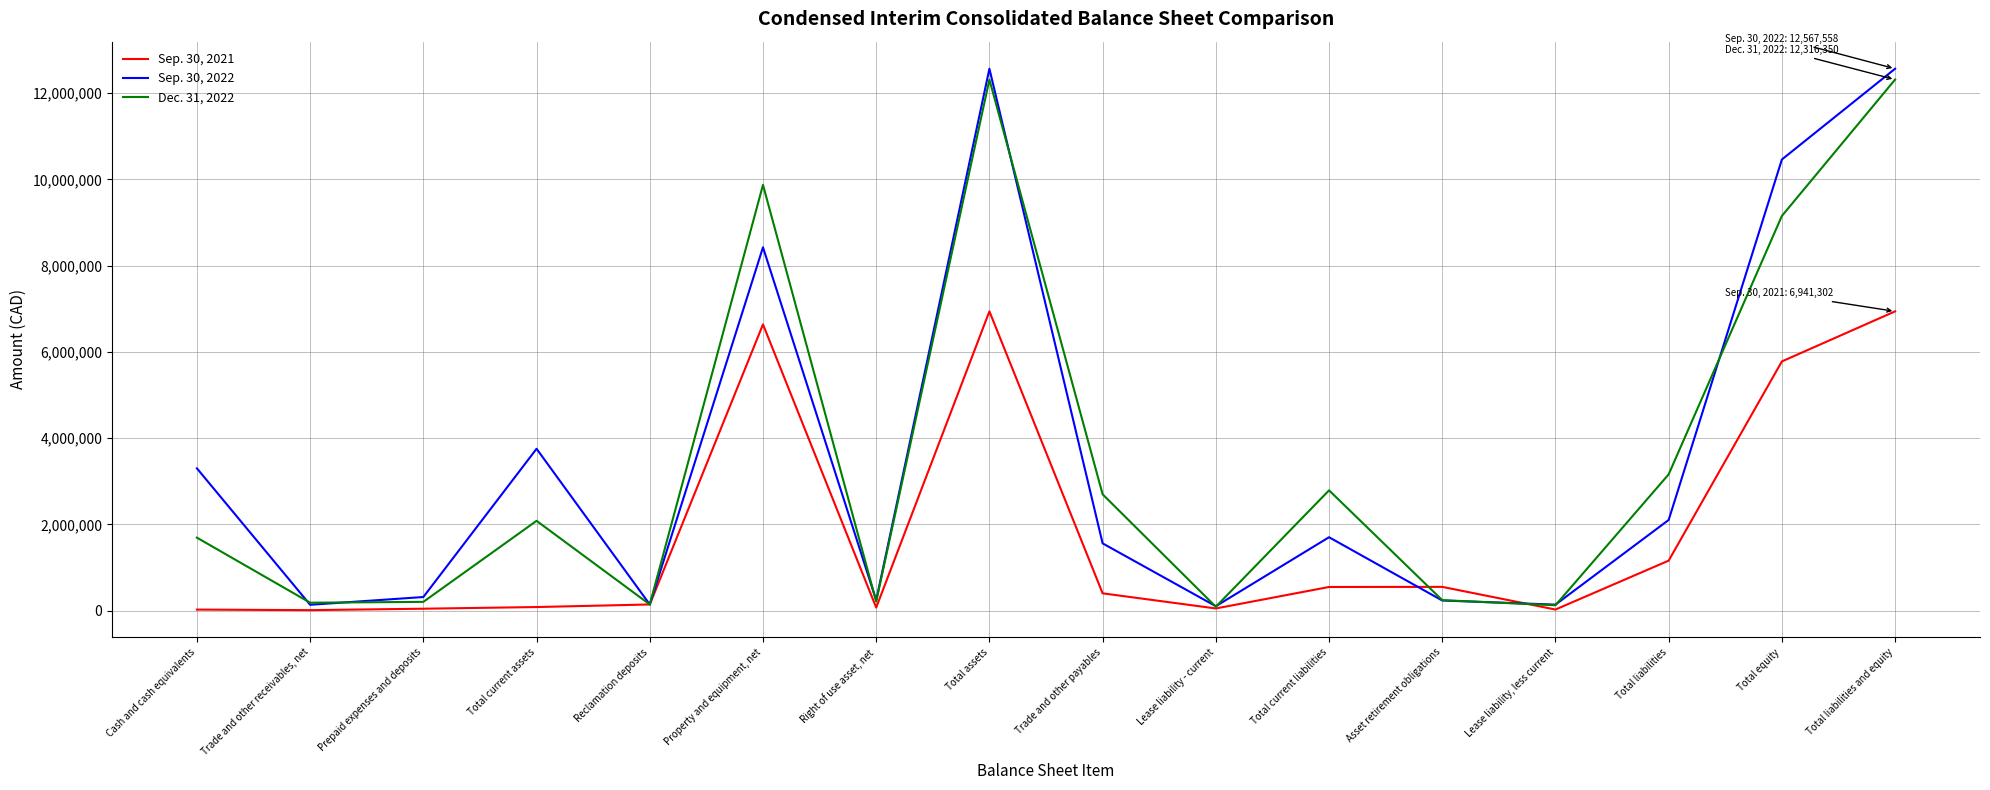

What position from the left is Total current assets?

4